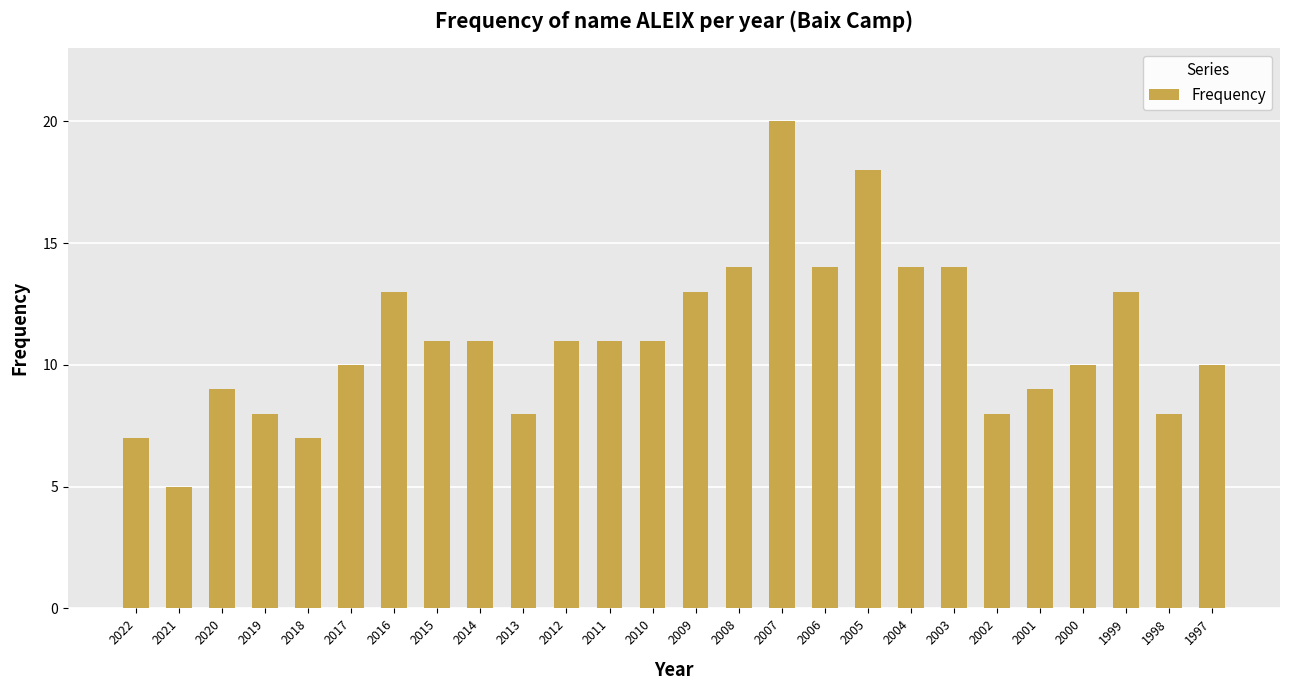

Reading left to right, list all the values displayed in this chart.

2022=7	2021=5	2020=9	2019=8	2018=7	2017=10	2016=13	2015=11	2014=11	2013=8	2012=11	2011=11	2010=11	2009=13	2008=14	2007=20	2006=14	2005=18	2004=14	2003=14	2002=8	2001=9	2000=10	1999=13	1998=8	1997=10